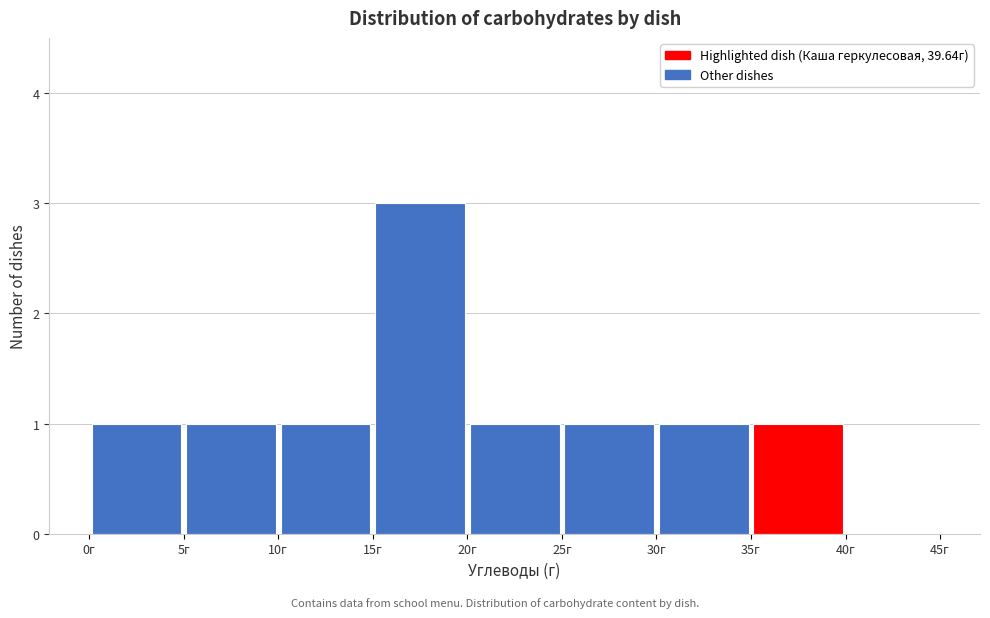

Over which range of the x-axis is the bar tallest?

15 to 20